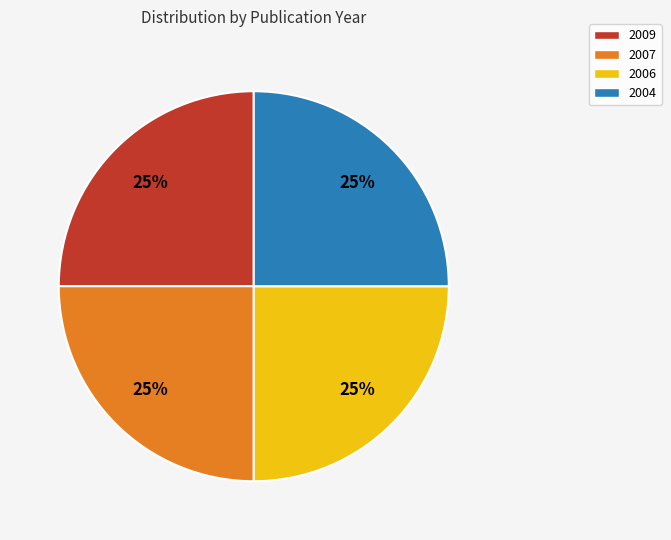

To the nearest percent, what is the average slice percentage?

25%